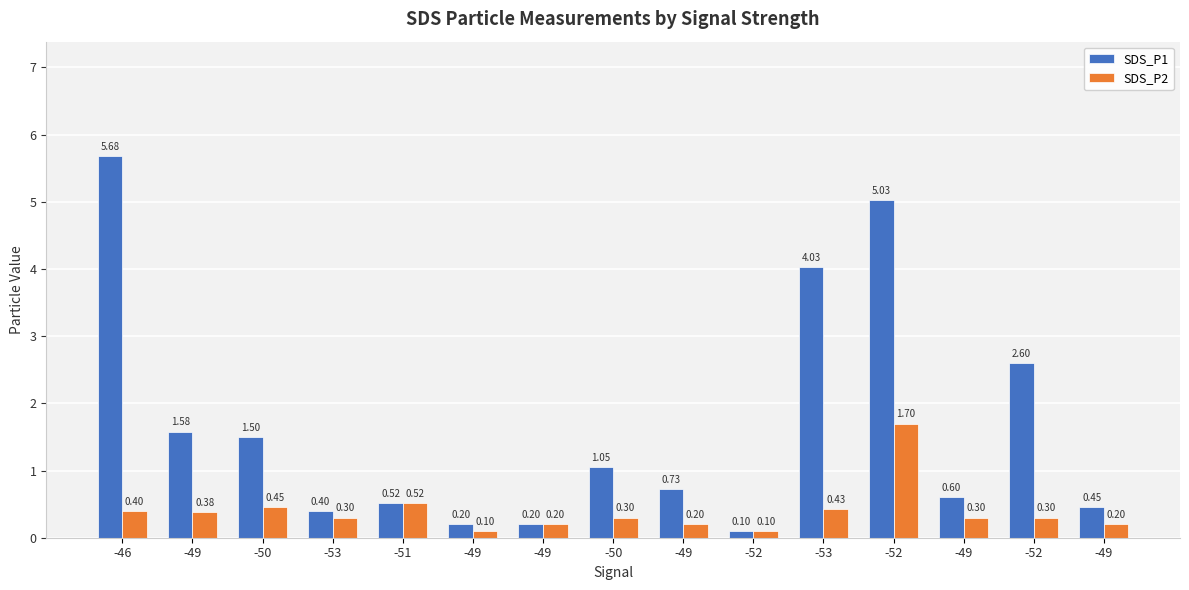

What are all the series names shown in the legend?

SDS_P1, SDS_P2